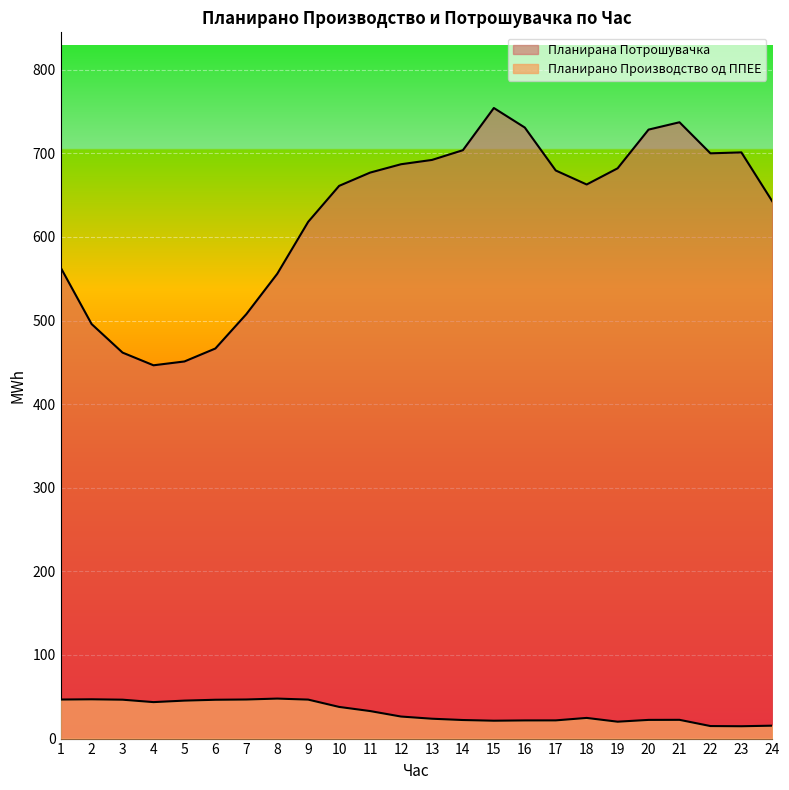

Which has a higher value, 1 or 11?

1